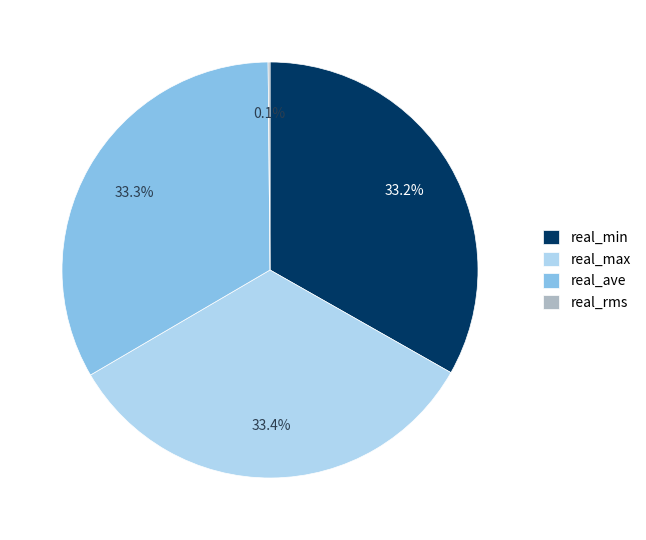

Approximately how many times larger is the value at real_min compared to real_max?

1.0